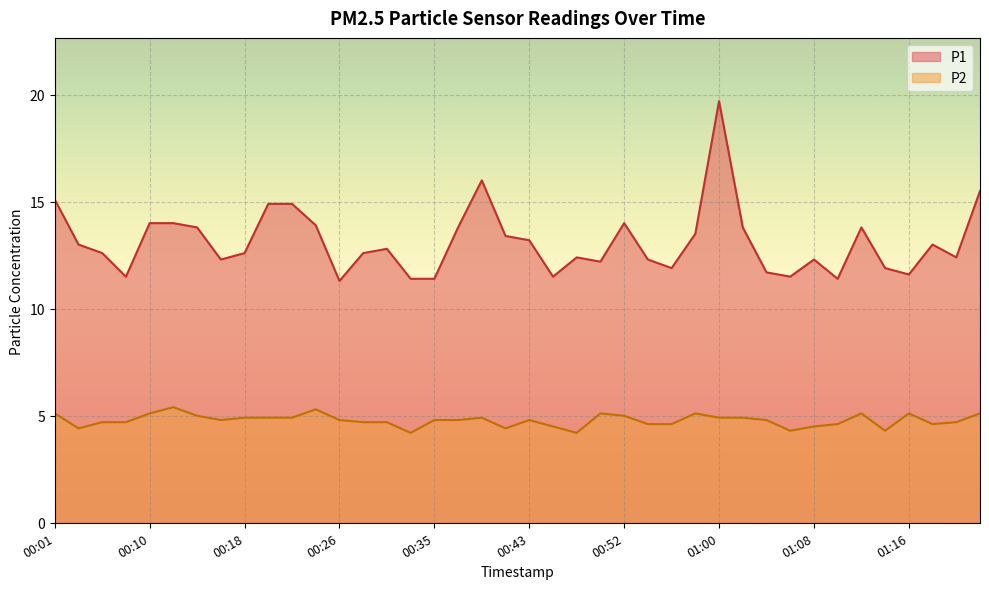

What is the total value across all series at 00:01?

20.2